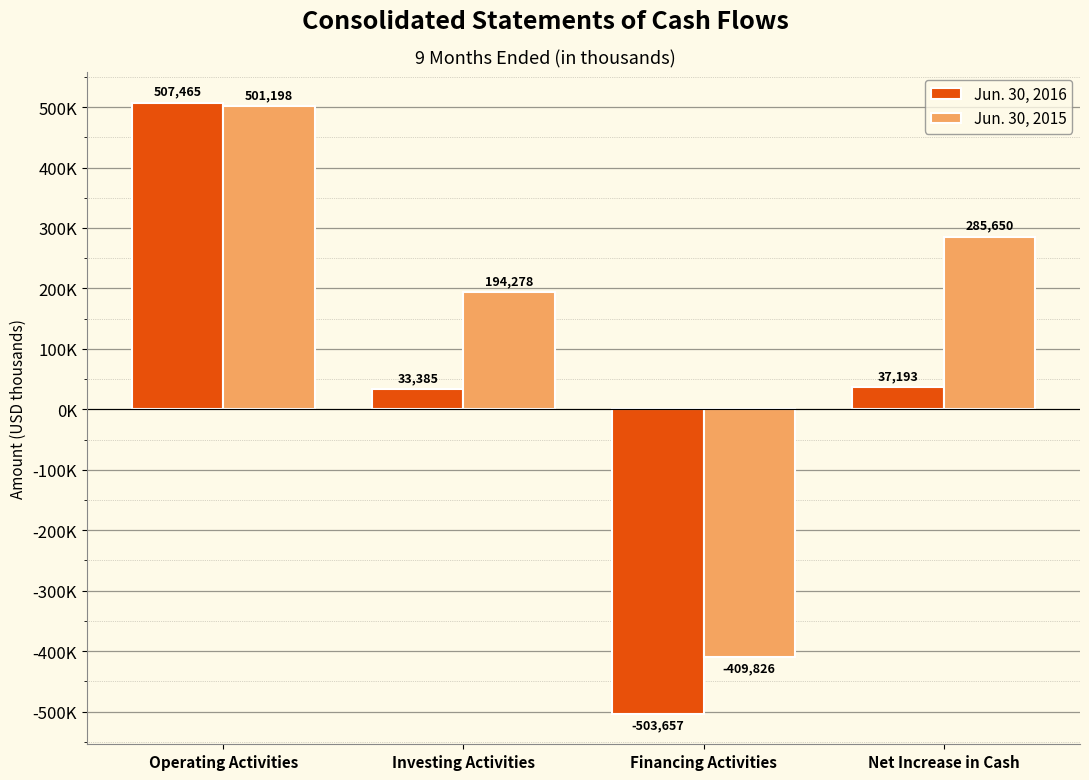

Which series has the widest spread of values?

Jun. 30, 2016